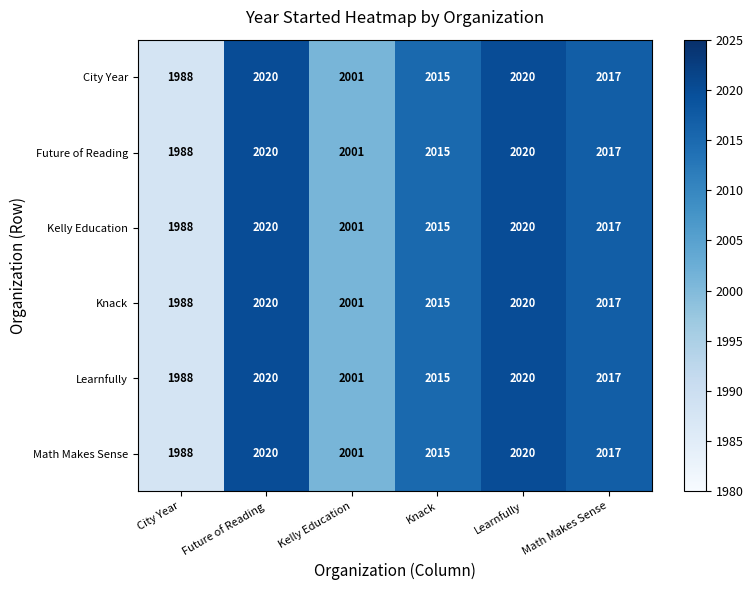

Read the Future of Reading value at Future of Reading, to the nearest 5.

2020